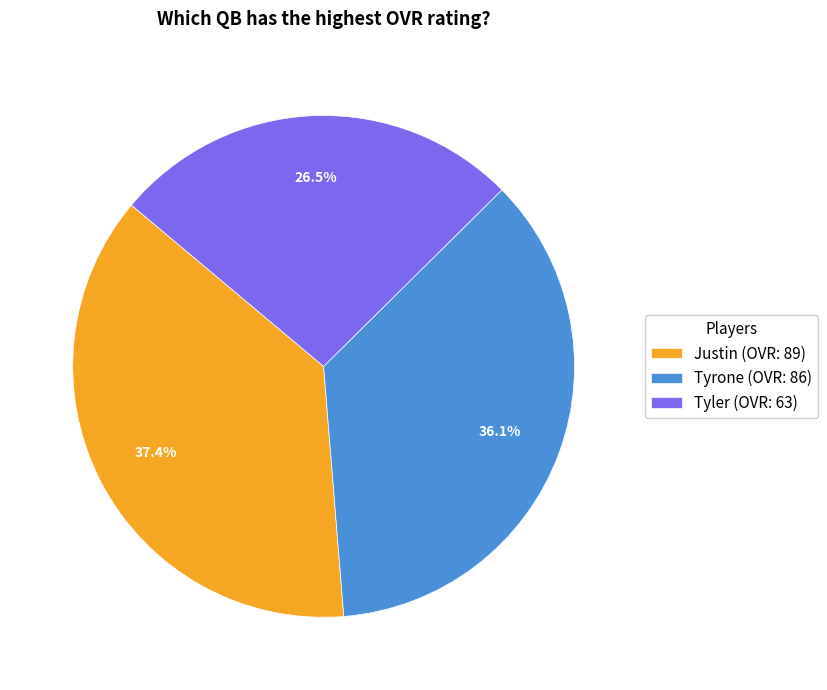

Which category has the smallest portion of the pie?

Tyler